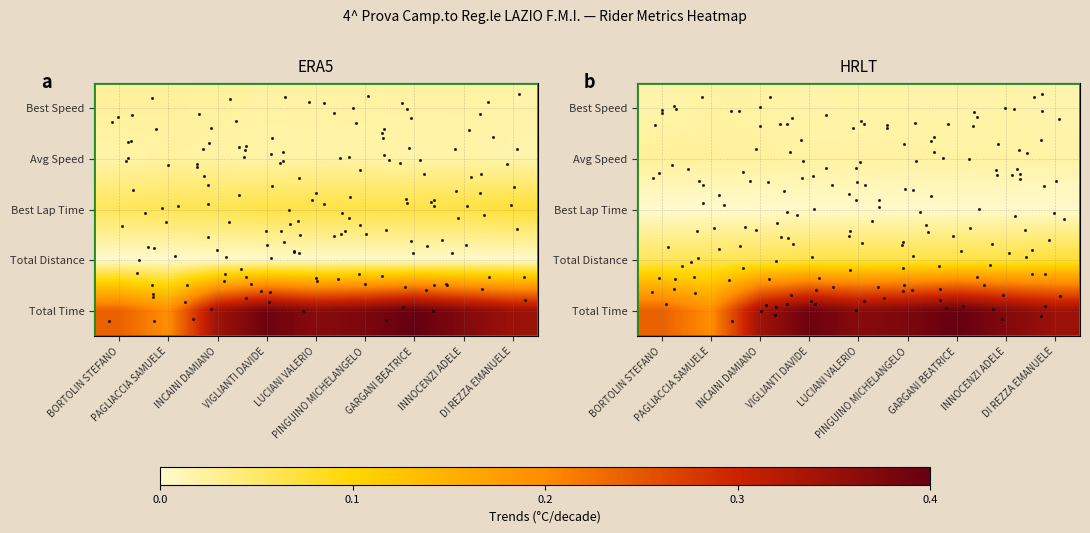

What is the difference between the highest and lowest values at INNOCENZI ADELE?

0.9